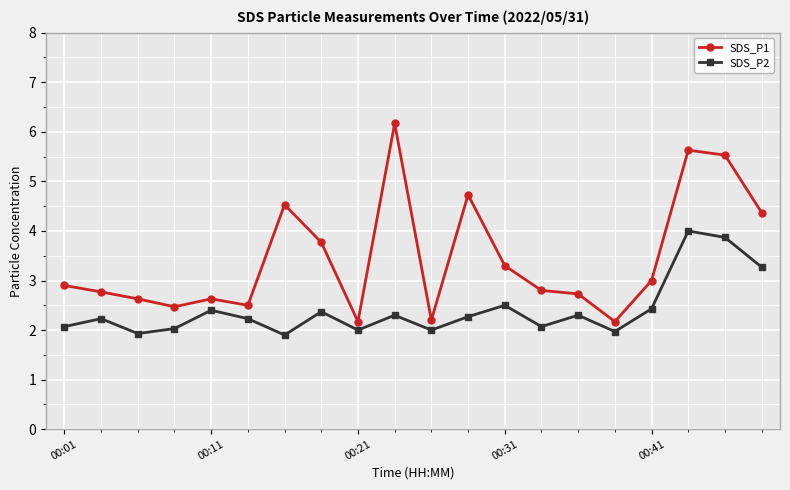

Which series has the largest total across all categories?

SDS_P1